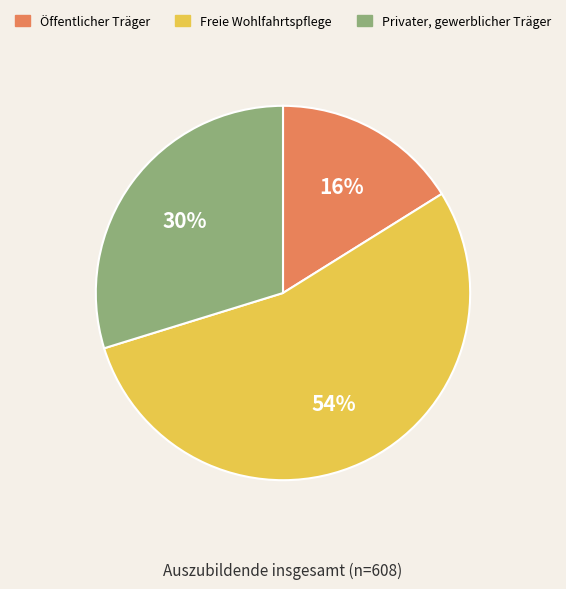

What percentage is the Freie Wohlfahrtspflege slice, to the nearest percent?

54%